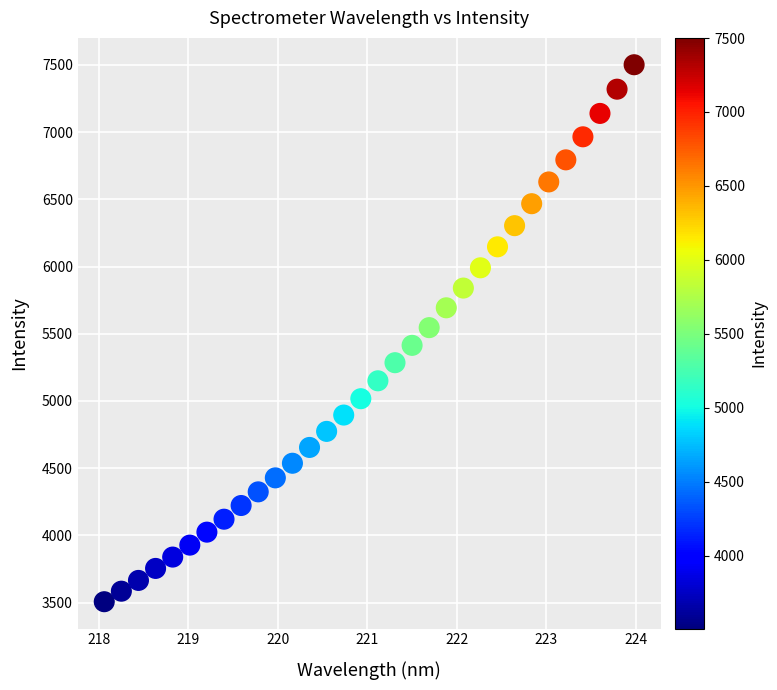

What is the range of Y values (max minus min)?

3994.3